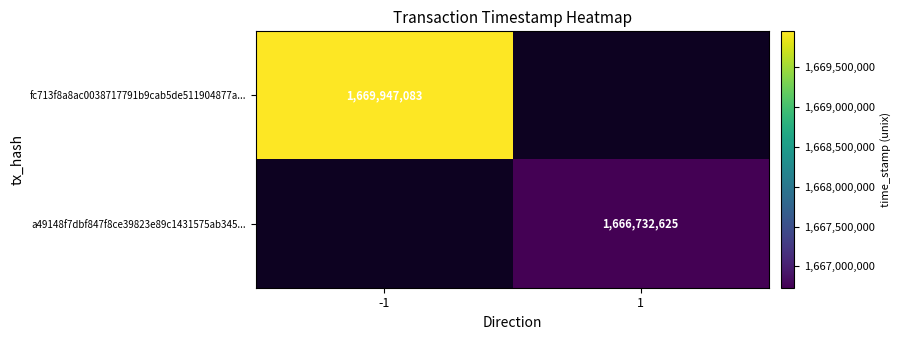

True or false: fc713f8a8ac0038717791b9cab5de511904877a... has a value of 1669947083 at -1.

True